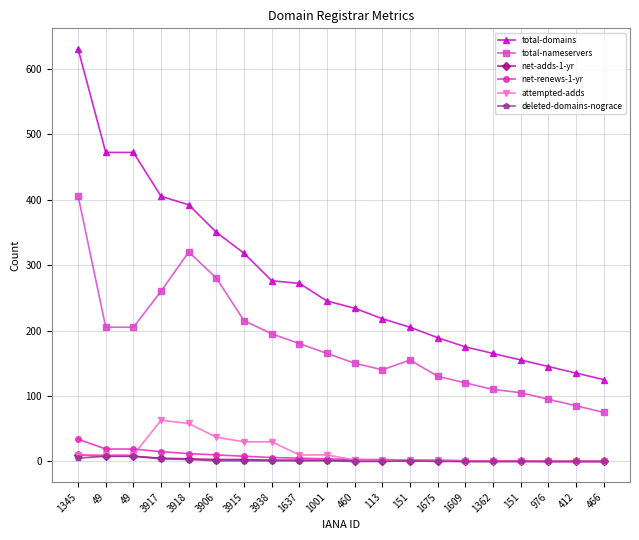

Which series changed the most between 1609 and 1362?

total-domains